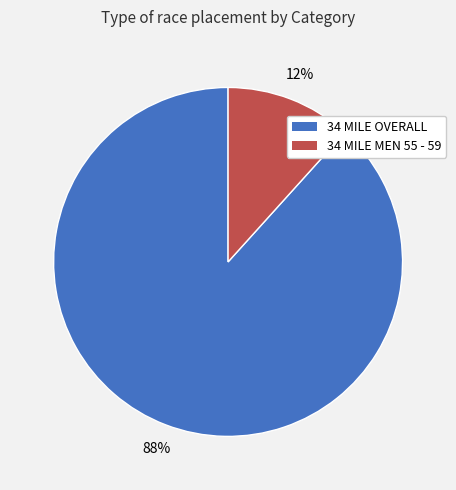

Rank the categories by value from highest to lowest.

34 MILE OVERALL, 34 MILE MEN 55 - 59